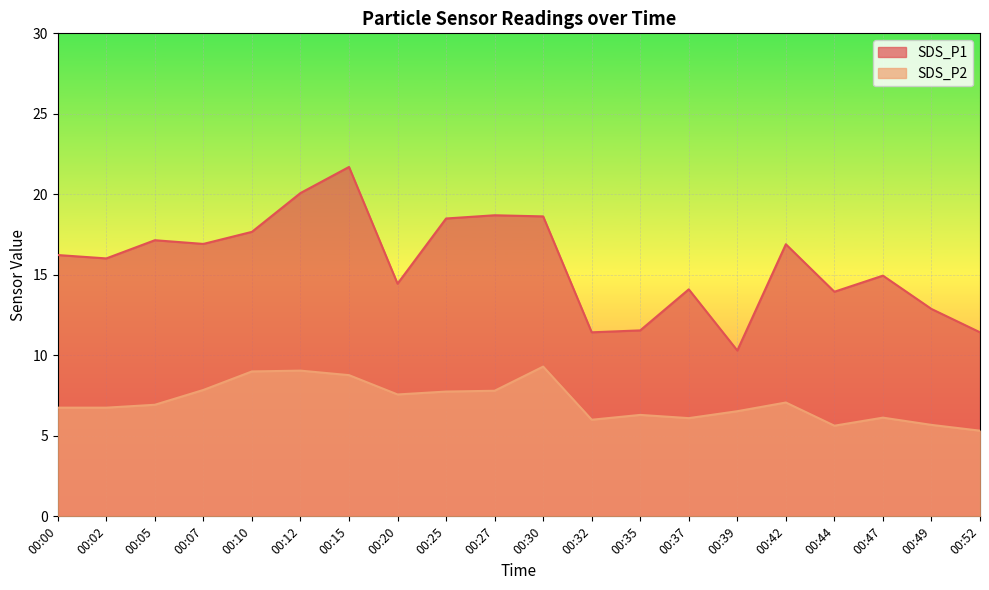

True or false: SDS_P2 and SDS_P1 intersect in this chart.

False